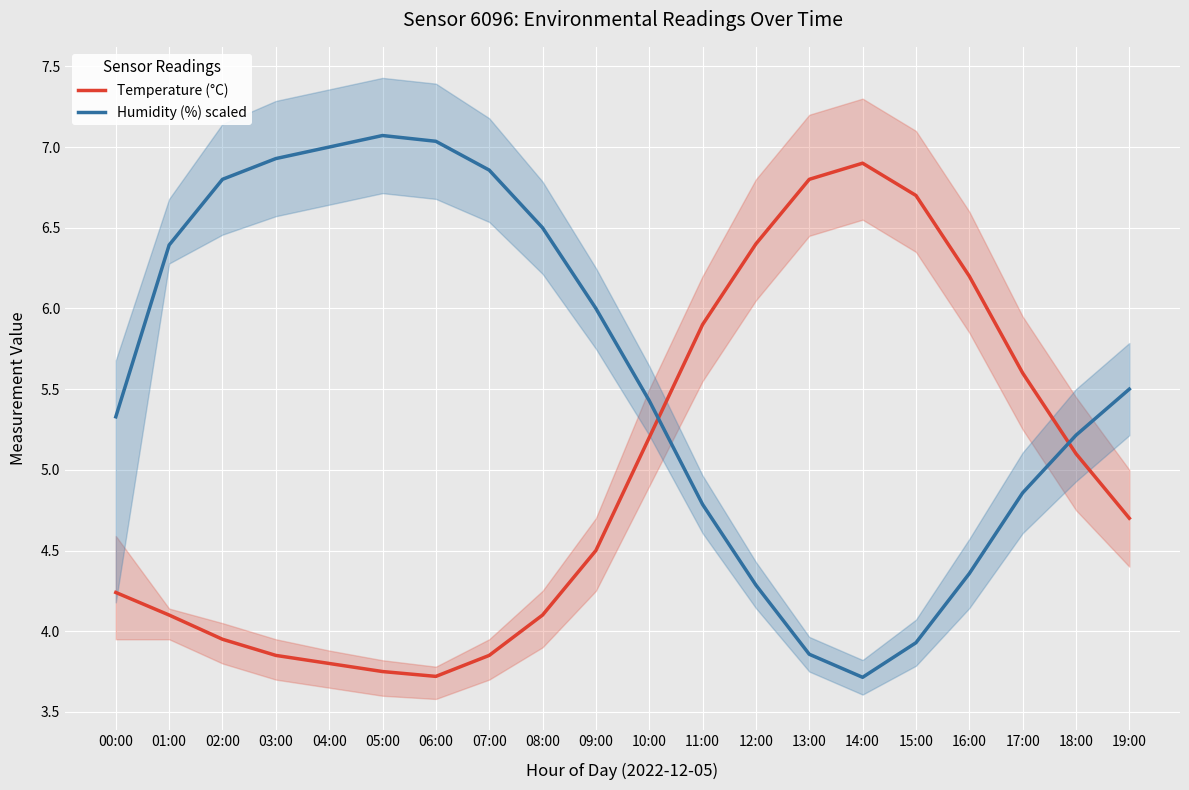

What is the minimum value for Humidity (%) scaled?

3.7